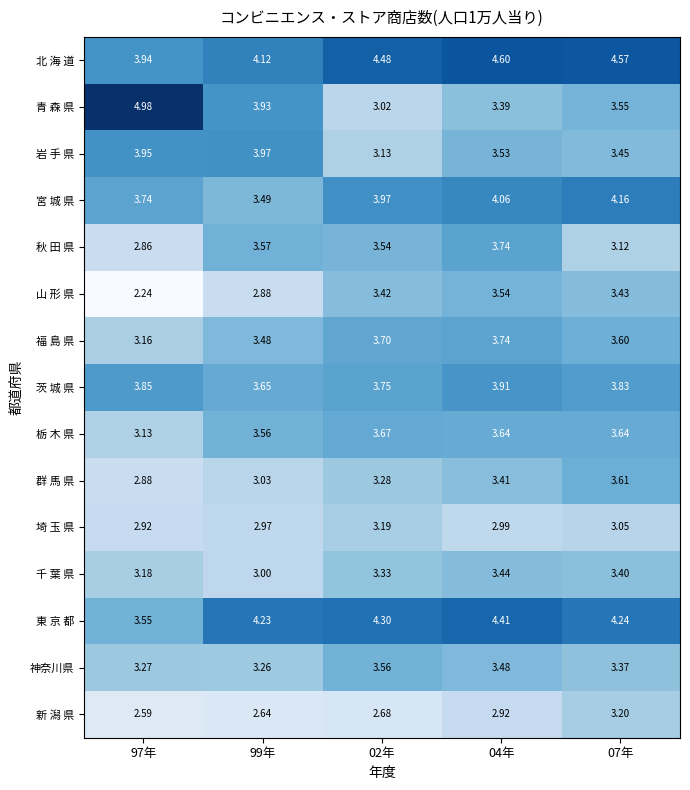

Which series changed the most between 97年 and 02年?

青 森 県